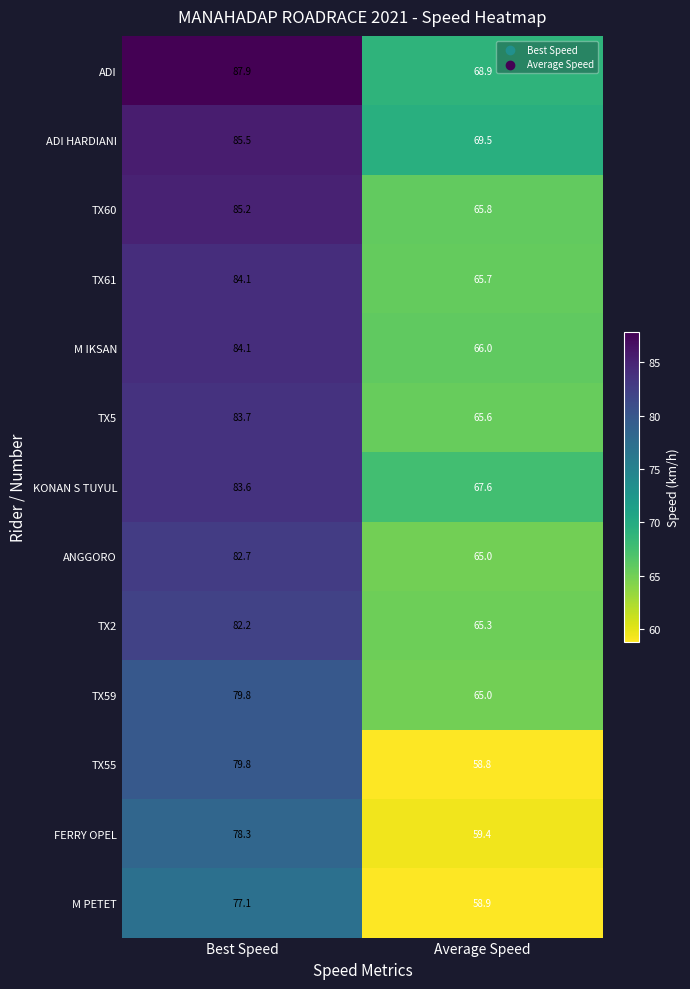

Which category has the lowest value across all series?

Average Speed